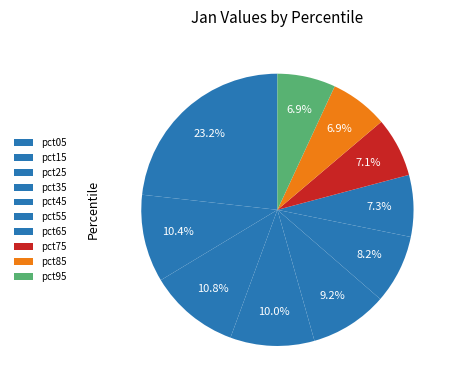

Count the number of slices in the pie.

10